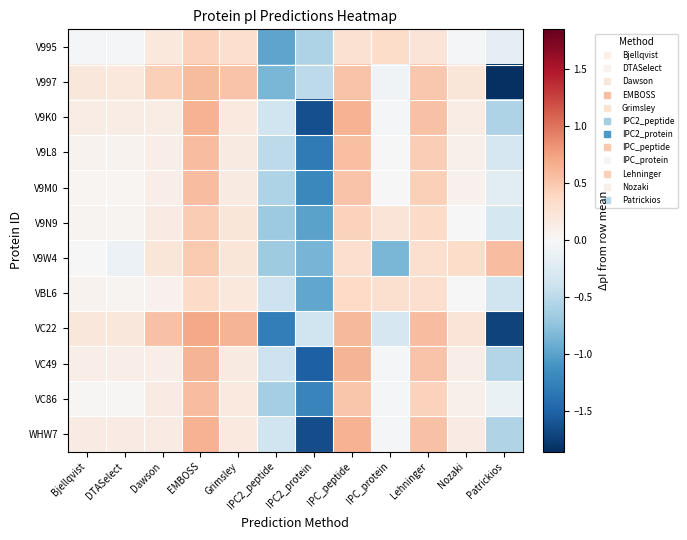

At how many categories does at least one series exceed 0?

10